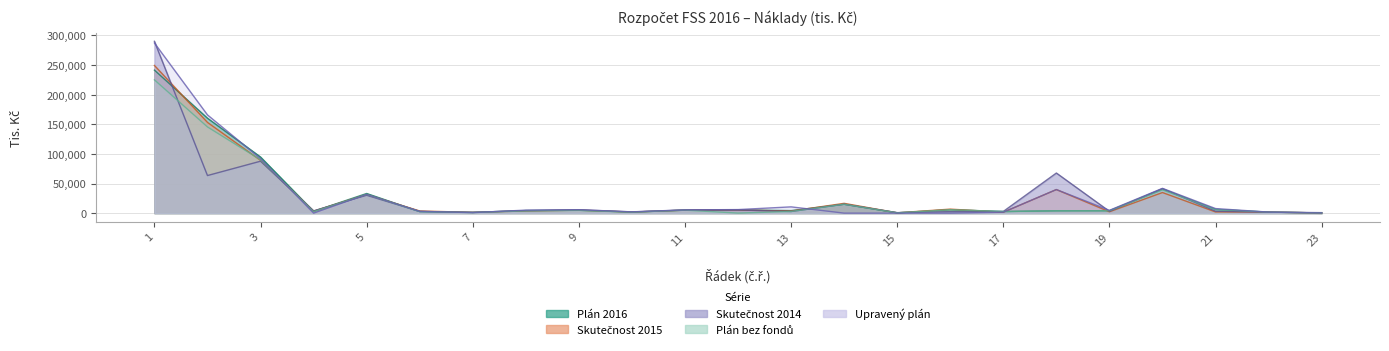

In Plán 2016, how many points are lower than both neighbors (excluding endpoints)?

6